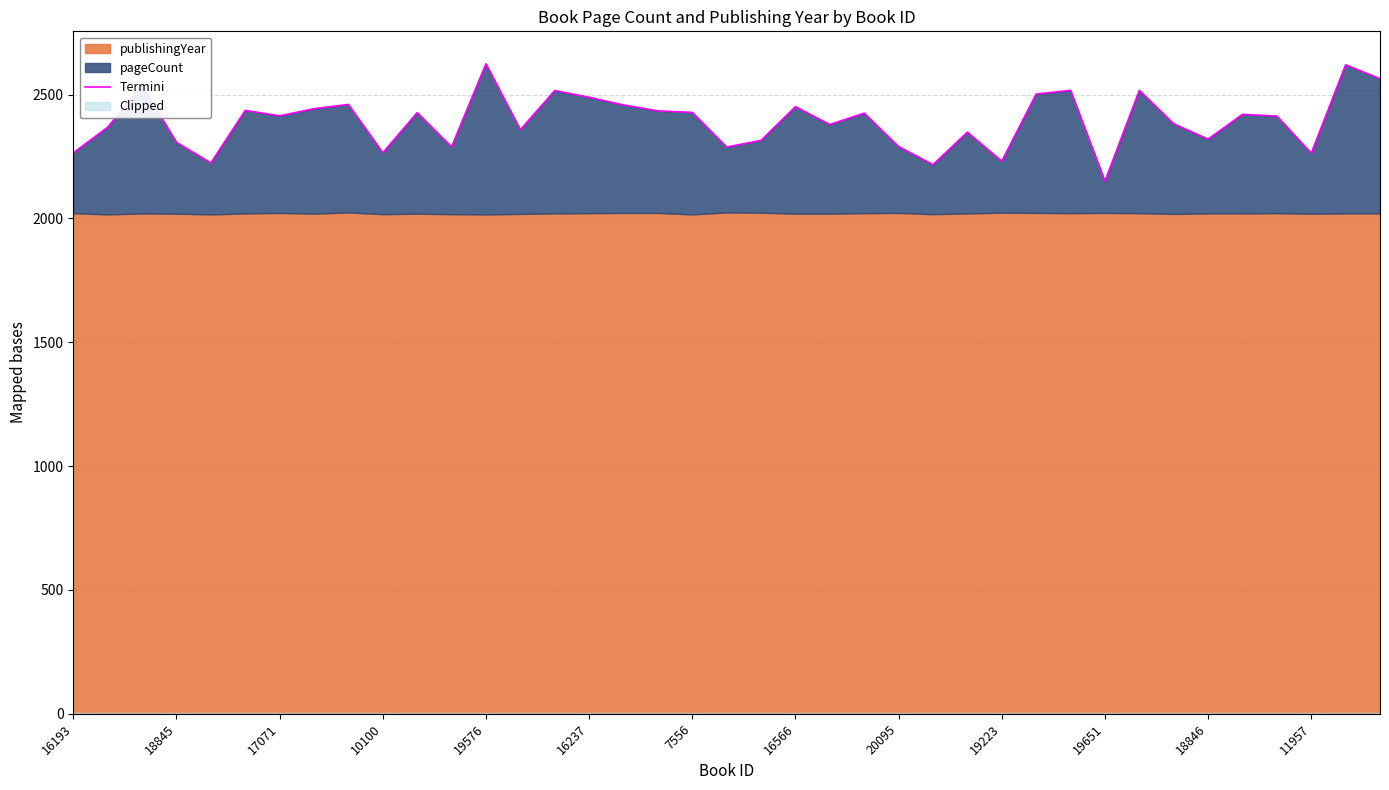

Where is the data nearest to the value 2387?

32